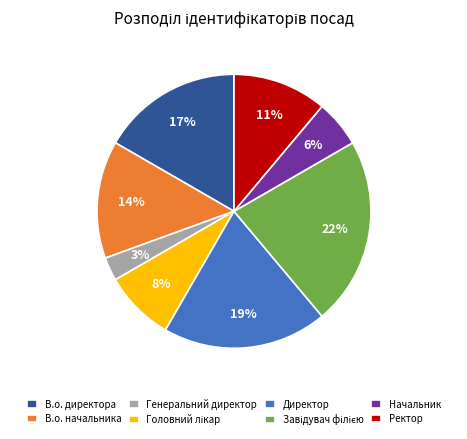

Approximately how many times larger is the value at Начальник compared to Ректор?

0.5